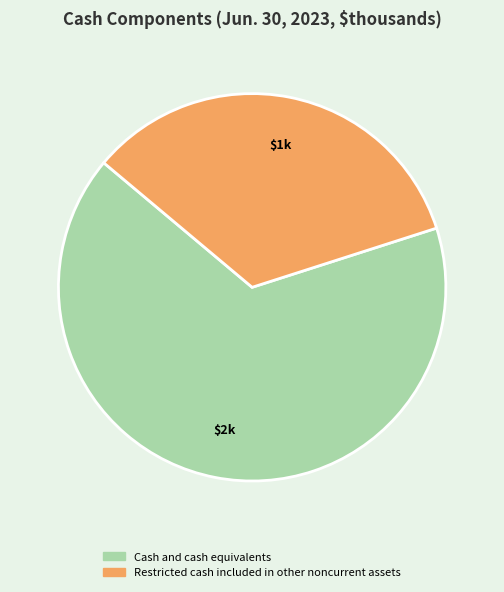

Is there any slice that represents more than half of the pie?

Yes